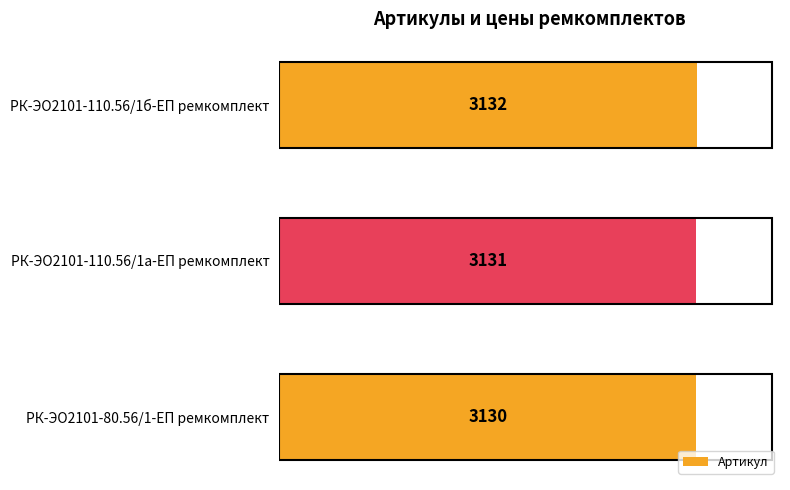

What is the difference between the second highest and minimum values?

1